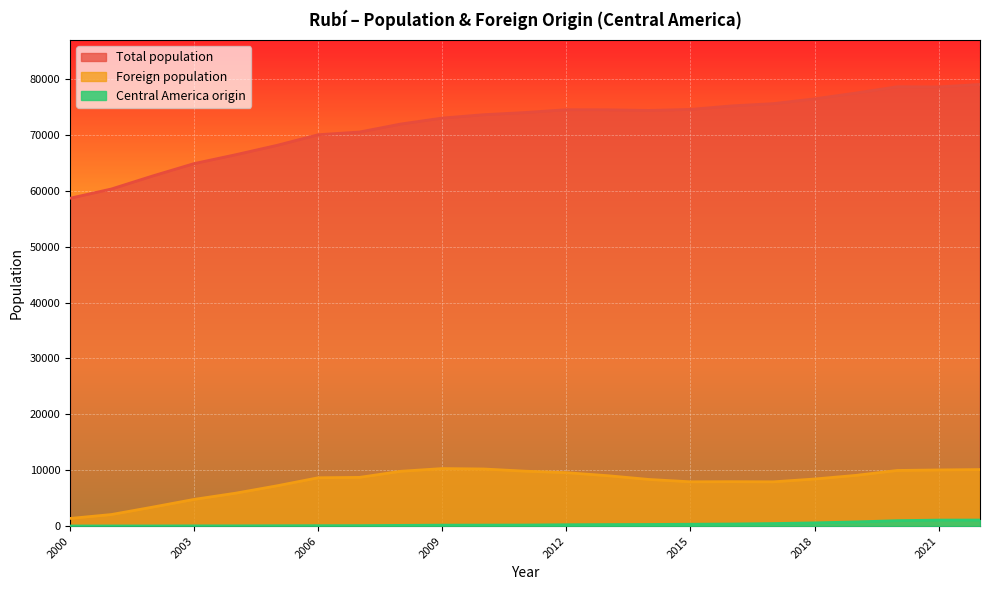

How many data points does each series have?

23